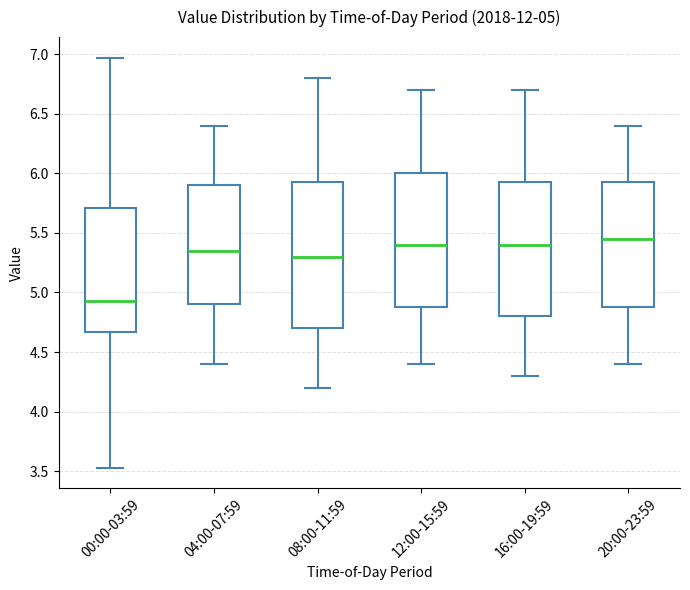

Which box has the lowest median line?

00:00-03:59